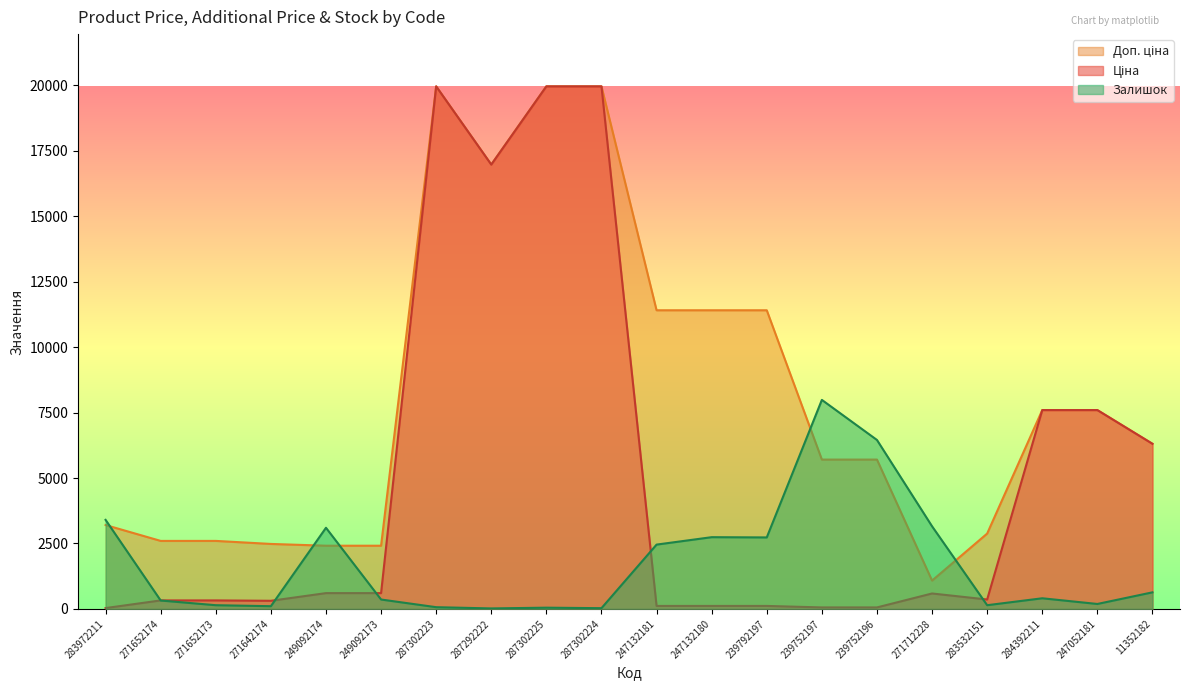

Does the chart display data point markers on the line(s)?

No